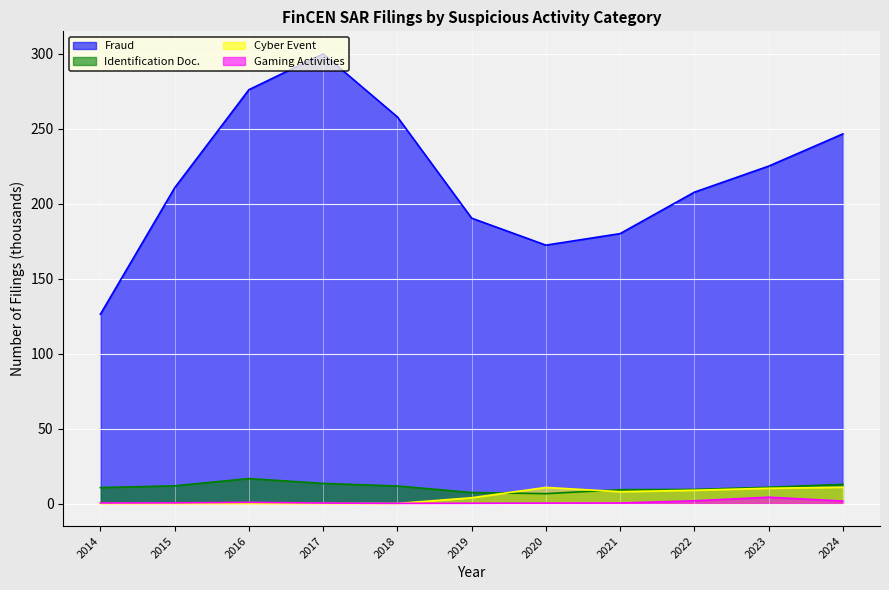

Which series has the largest total across all categories?

Fraud